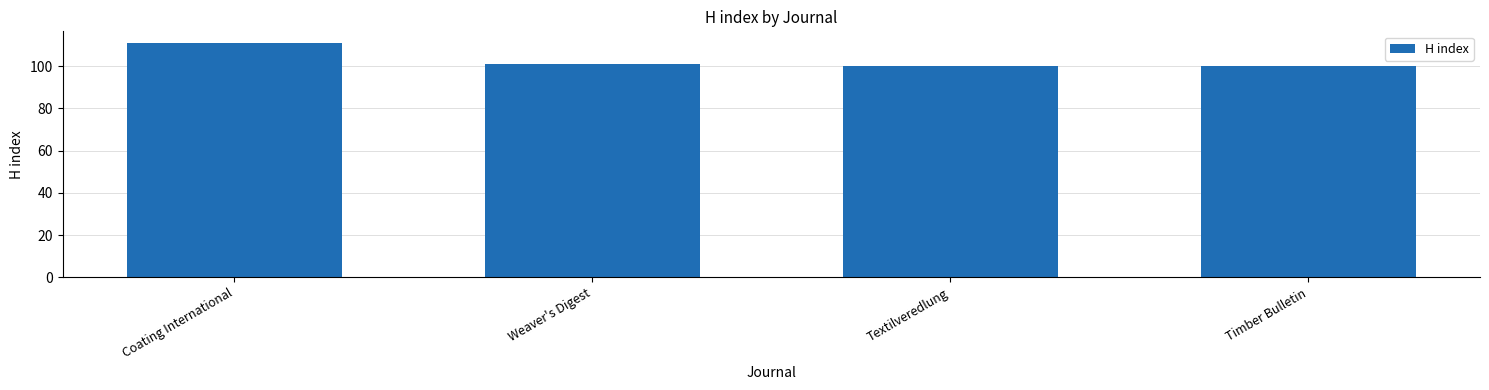

What is the sum of all values?

412